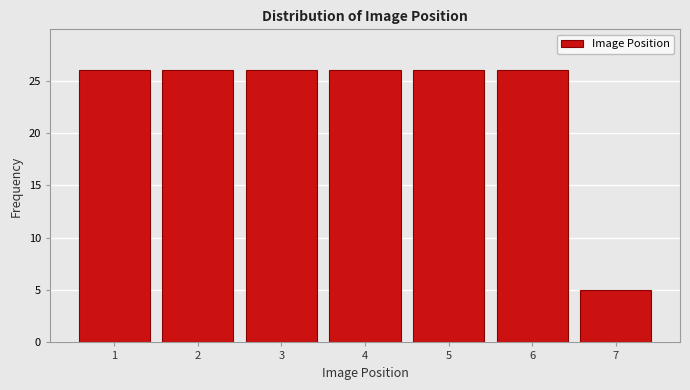

Reading left to right, list all the values displayed in this chart.

1=26	2=26	3=26	4=26	5=26	6=26	7=5